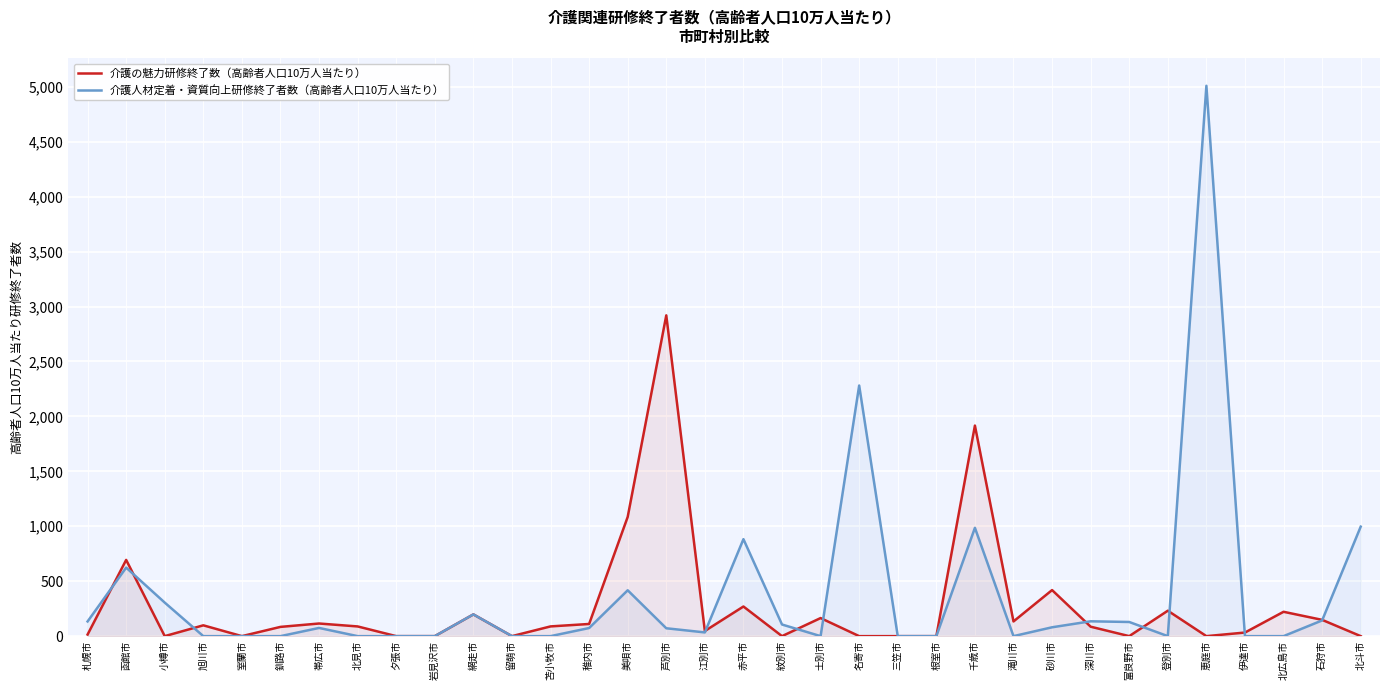

True or false: 介護の魅力研修終了数（高齢者人口10万人当たり） has a value of 0.0 at 名寄市.

True